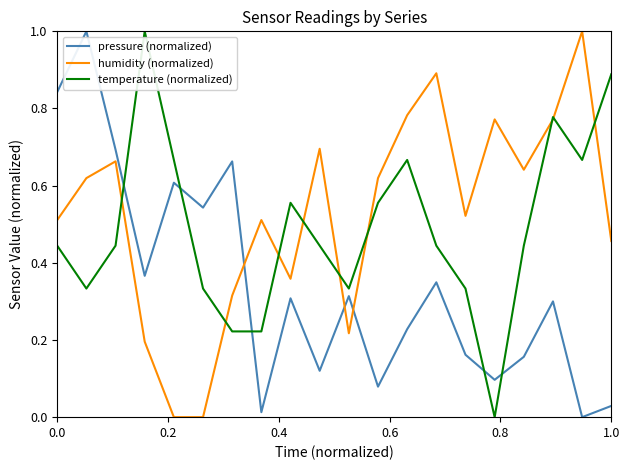

What is the maximum value shown in the chart?

1.0